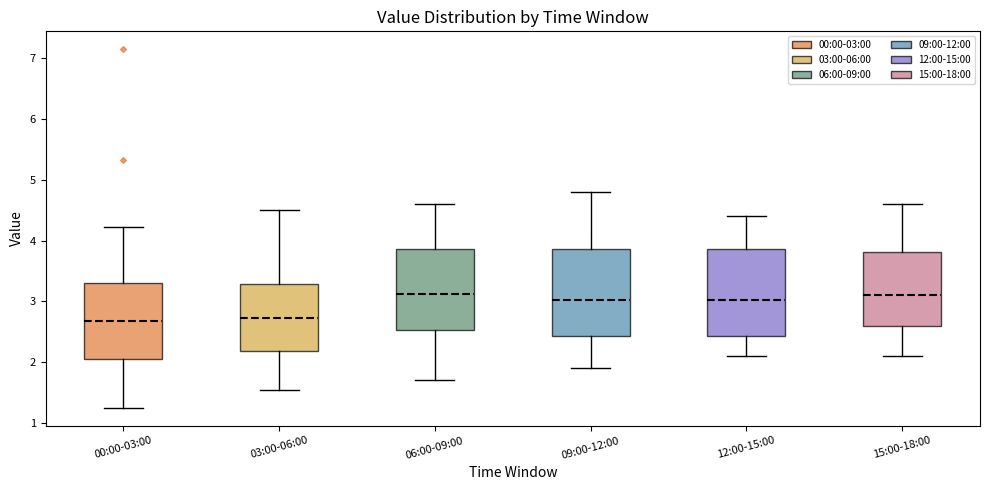

Reading left to right, transcribe this box plot: for each box, give where its median line is, the range the box spans, and where its two whiskers end, as read against the y-axis. The values are not printed on the chart, so give them approximately, as read against the axis.

00:00-03:00: median 2.7, box 2.0 to 3.3, whiskers 1.3 to 4.2
03:00-06:00: median 2.7, box 2.2 to 3.3, whiskers 1.6 to 4.5
06:00-09:00: median 3.1, box 2.5 to 3.9, whiskers 1.7 to 4.6
09:00-12:00: median 3.0, box 2.4 to 3.9, whiskers 1.9 to 4.8
12:00-15:00: median 3.0, box 2.4 to 3.9, whiskers 2.1 to 4.4
15:00-18:00: median 3.1, box 2.6 to 3.8, whiskers 2.1 to 4.6